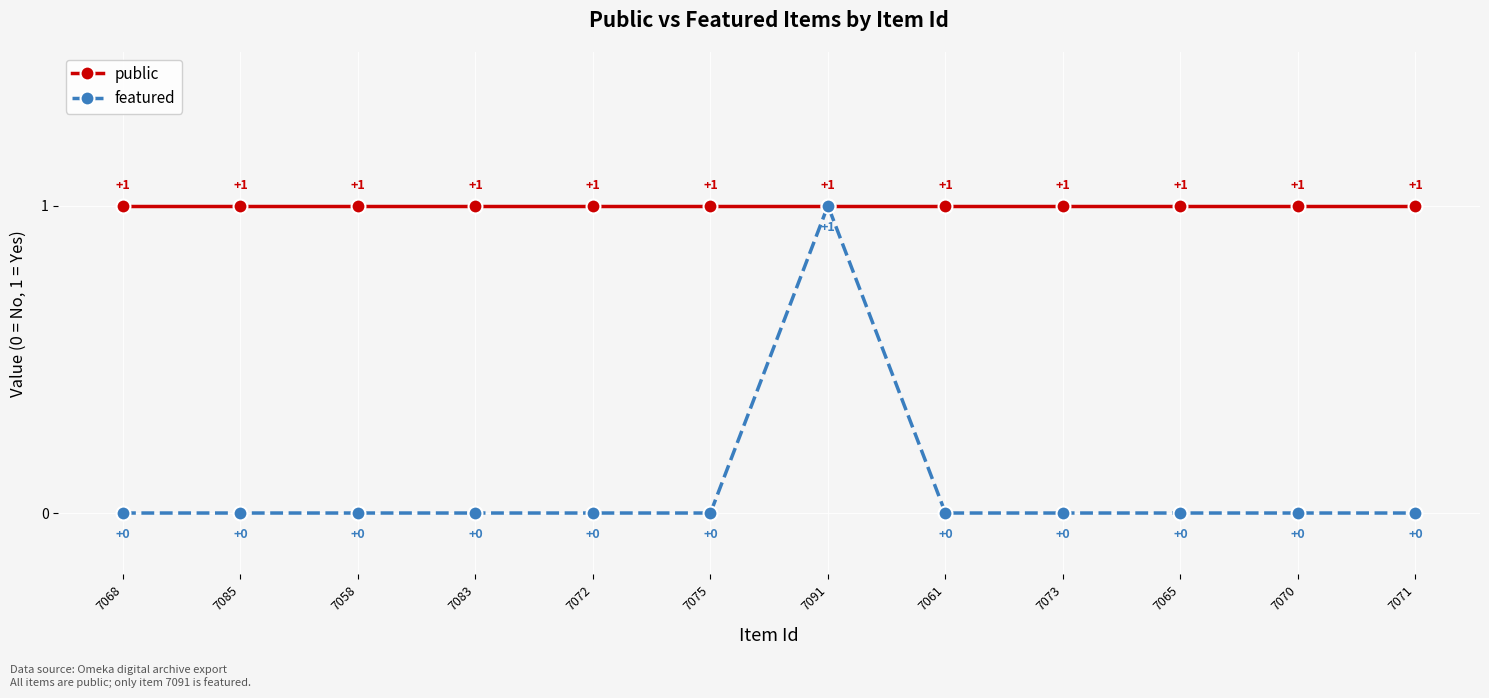

Is this an area chart (filled region under the line)?

No